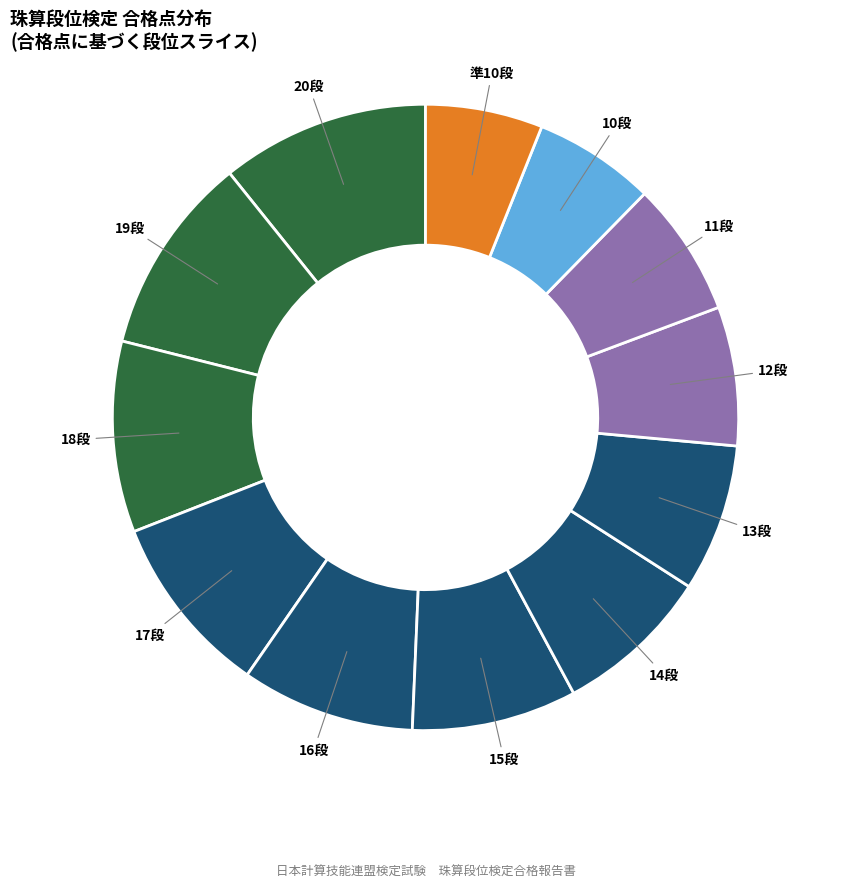

How many segments does this pie chart have?

12